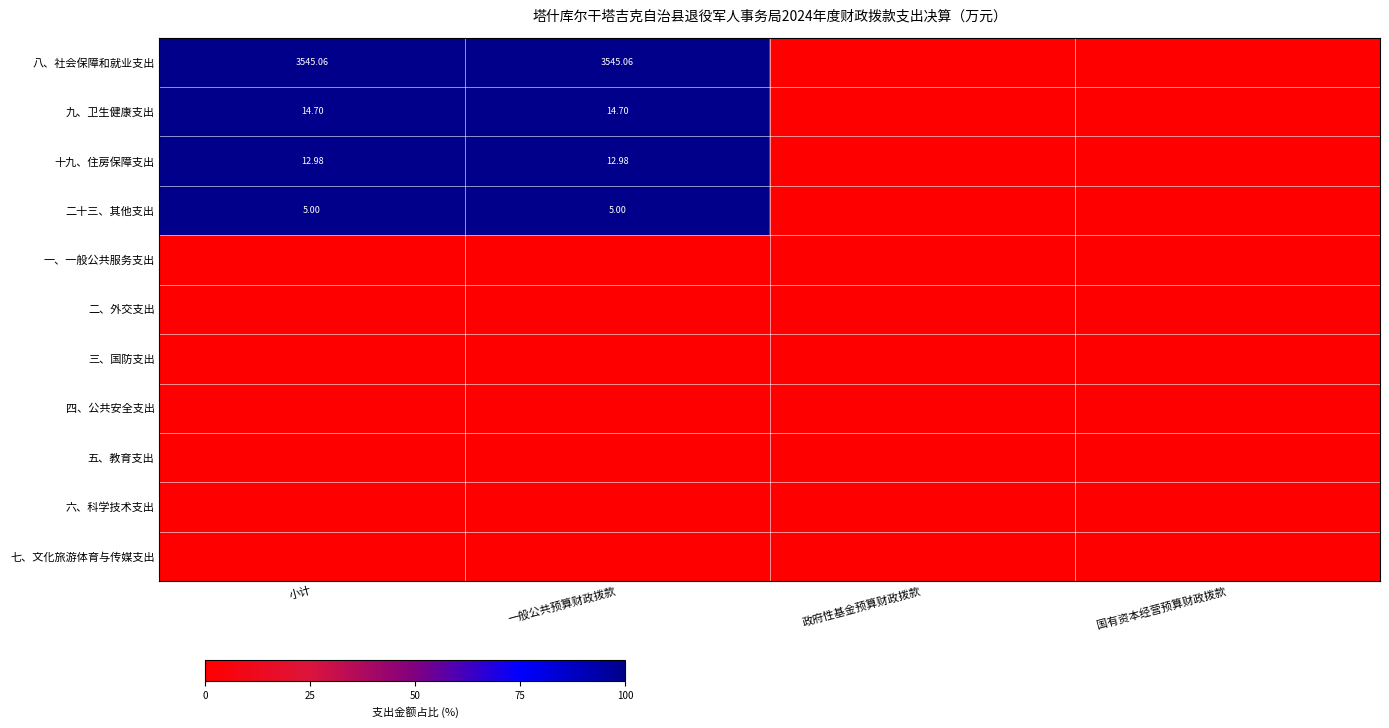

Which category has the highest value across all series?

小计